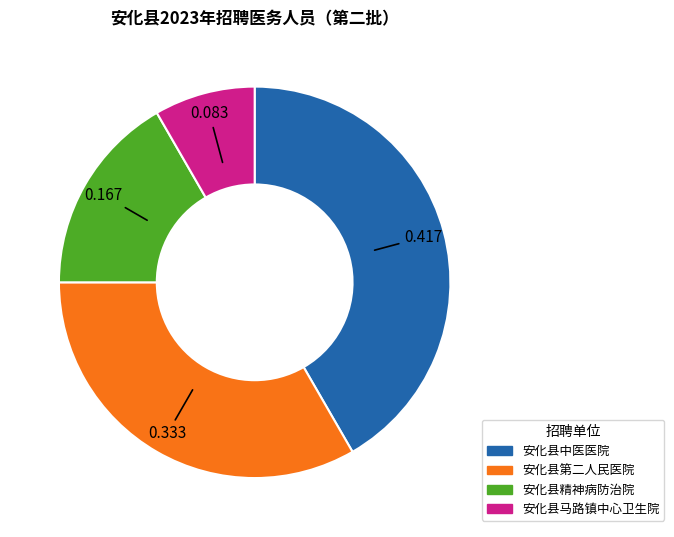

Is 安化县第二人民医院 the majority of the pie?

No